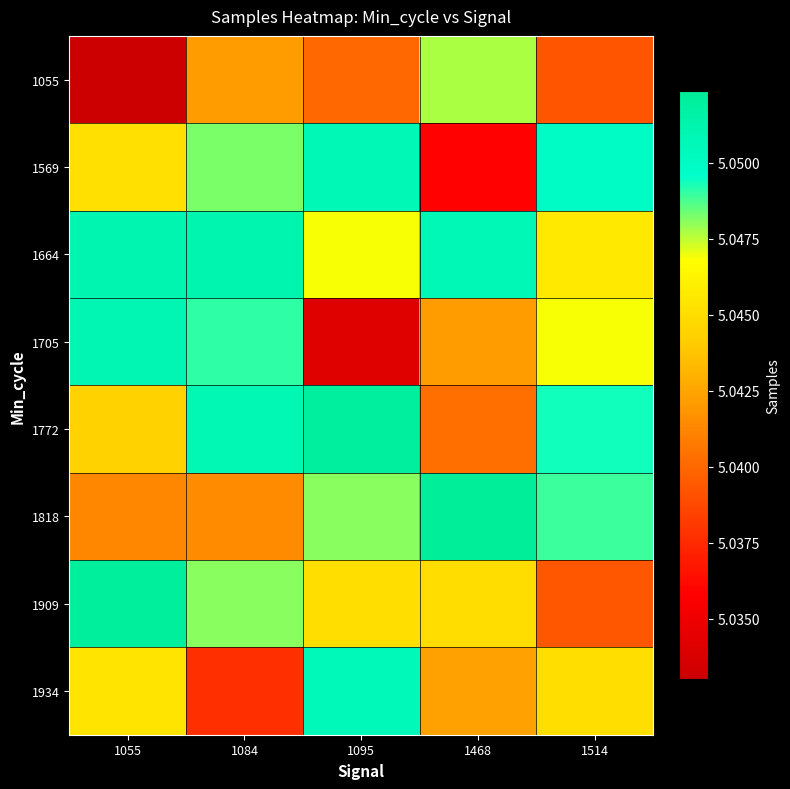

List the series in order of their peak value, highest first.

1818, 1909, 1772, 1664, 1705, 1569, 1934, 1055